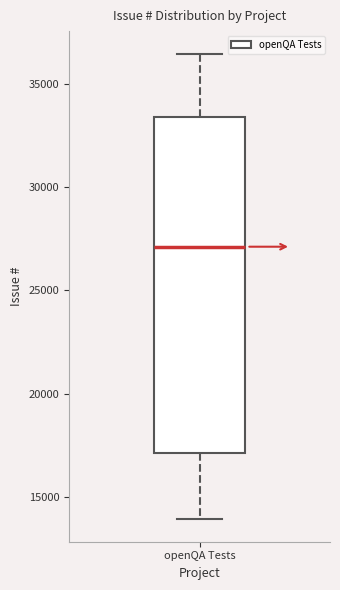

Transcribe this box plot: give where the median line is, the range the box spans, and where the two whiskers end, as read against the y-axis. The values are not printed on the chart, so give them approximately, as read against the axis.

median 27000, box 17000 to 33500, whiskers 14000 to 36500